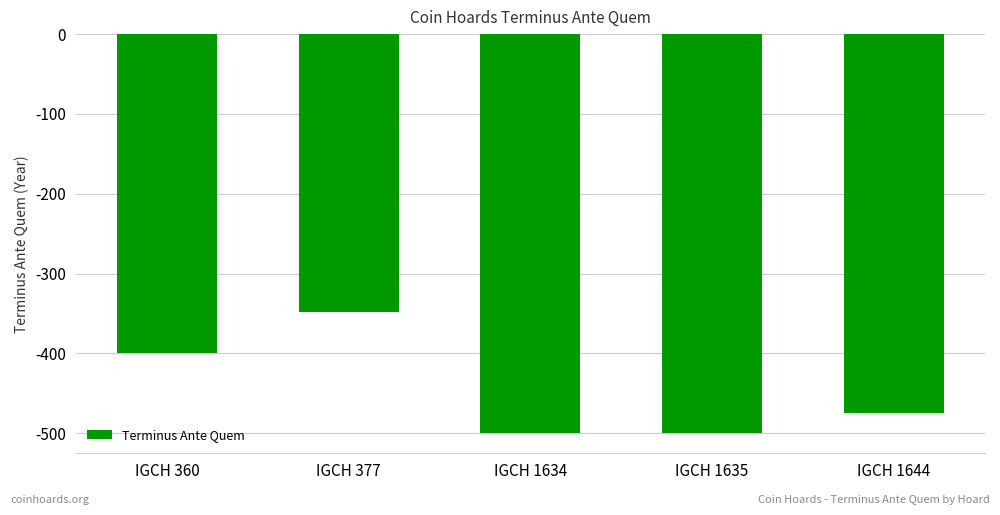

At which category does the chart reach its peak across all series?

IGCH 377